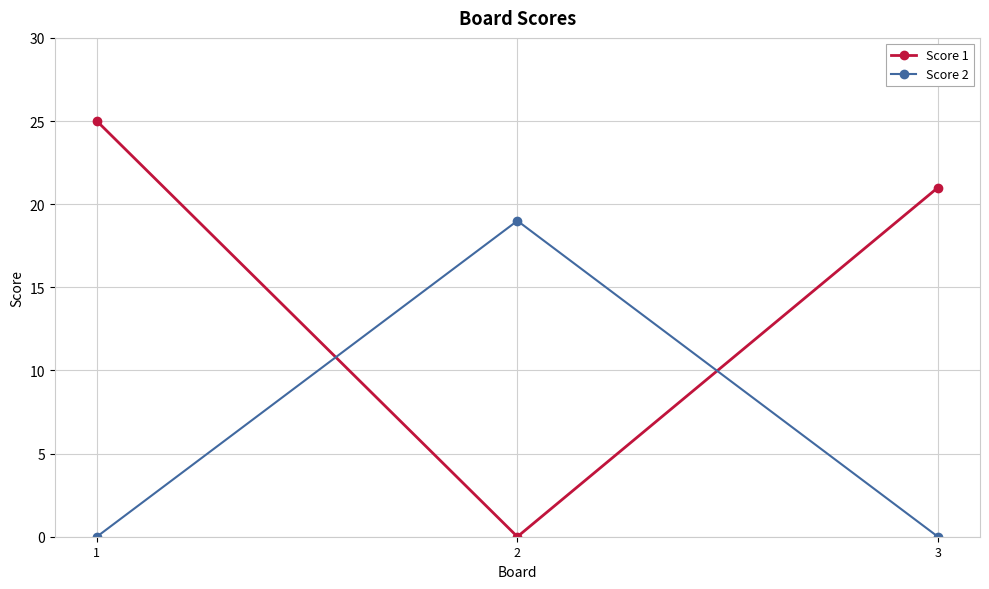

How many lines are shown in the chart?

2